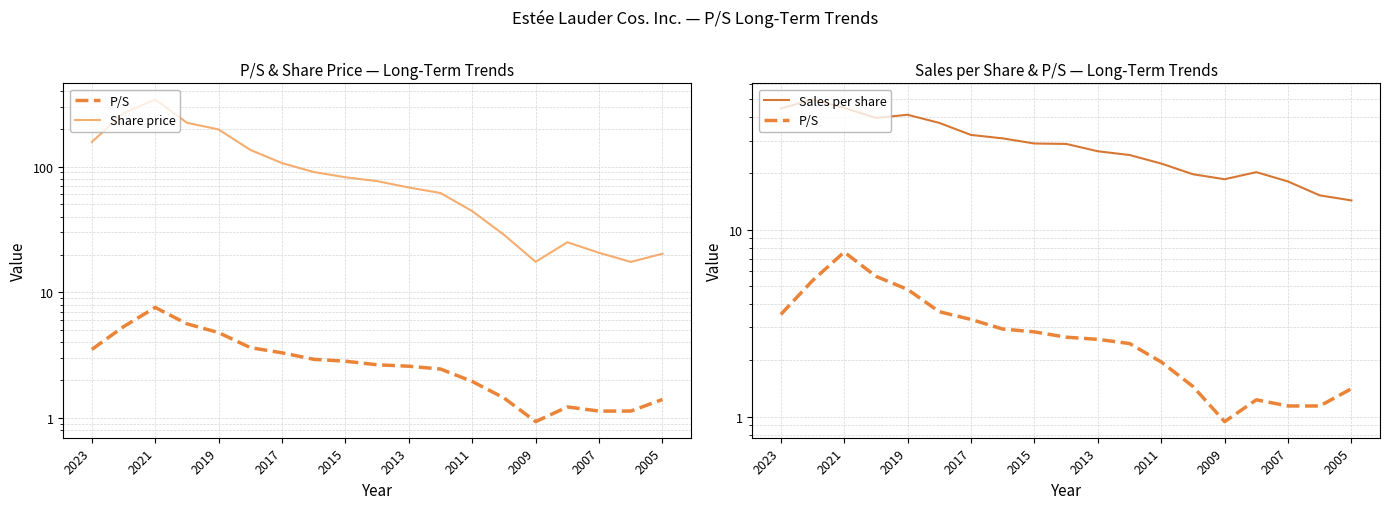

How many lines are shown in the chart?

3